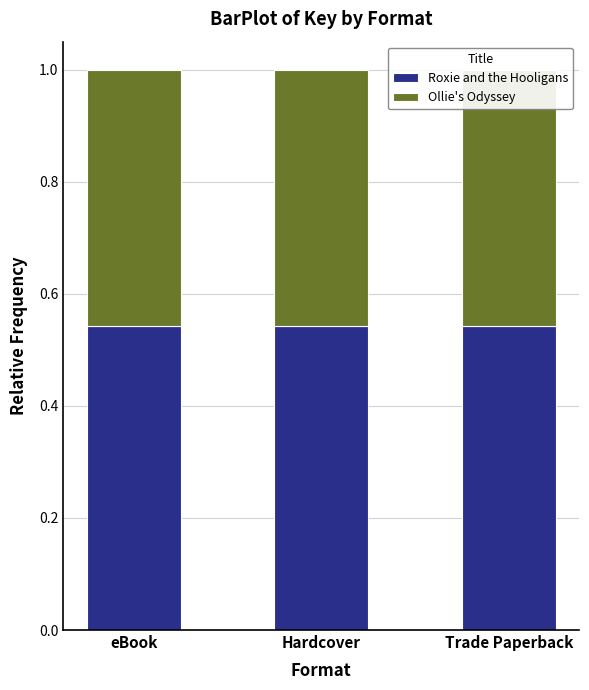

What is the label of the 3rd bar from the right?

eBook